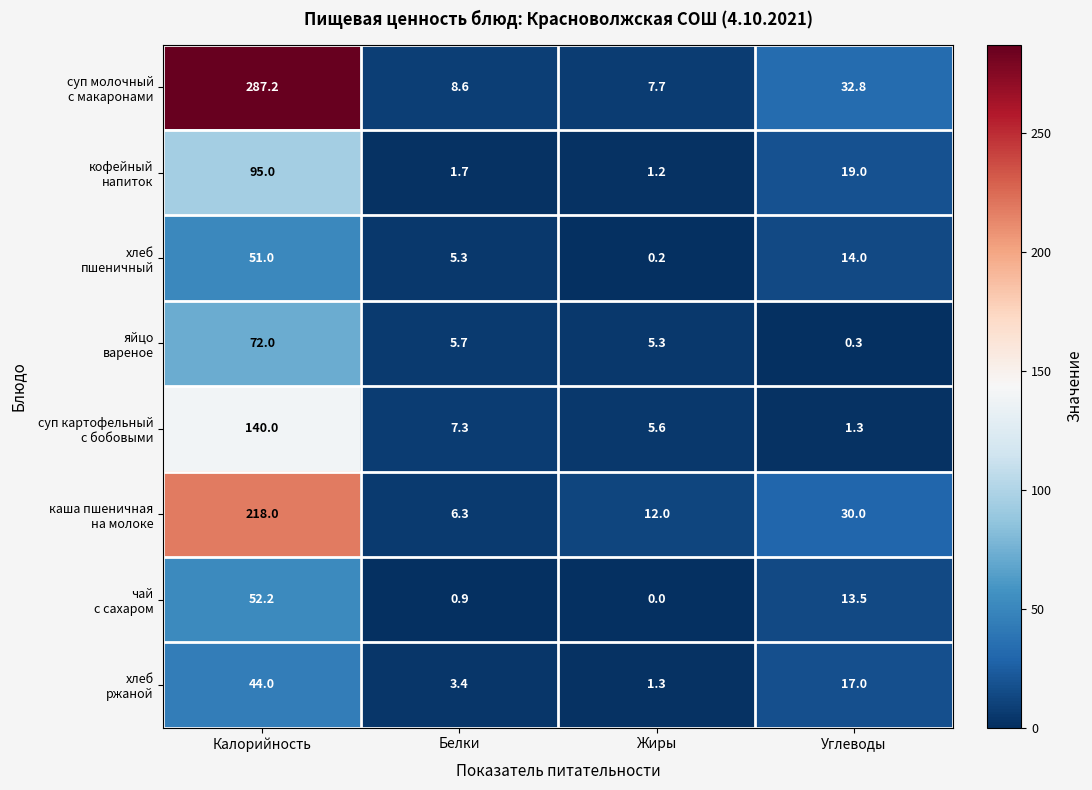

At which category does the chart reach its minimum across all series?

Жиры